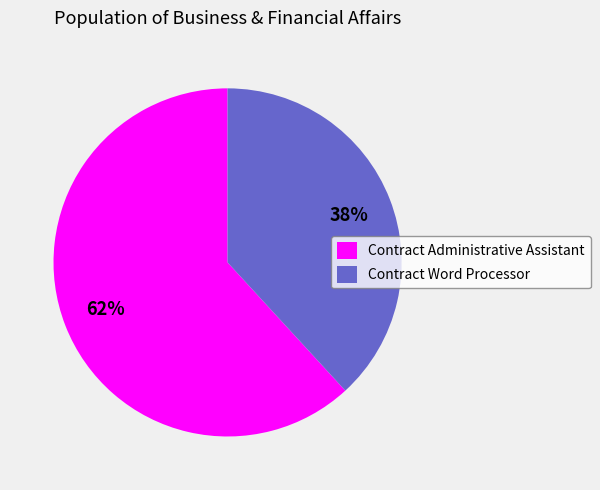

To the nearest percent, what is the combined percentage of Contract Administrative Assistant and Contract Word Processor?

100%